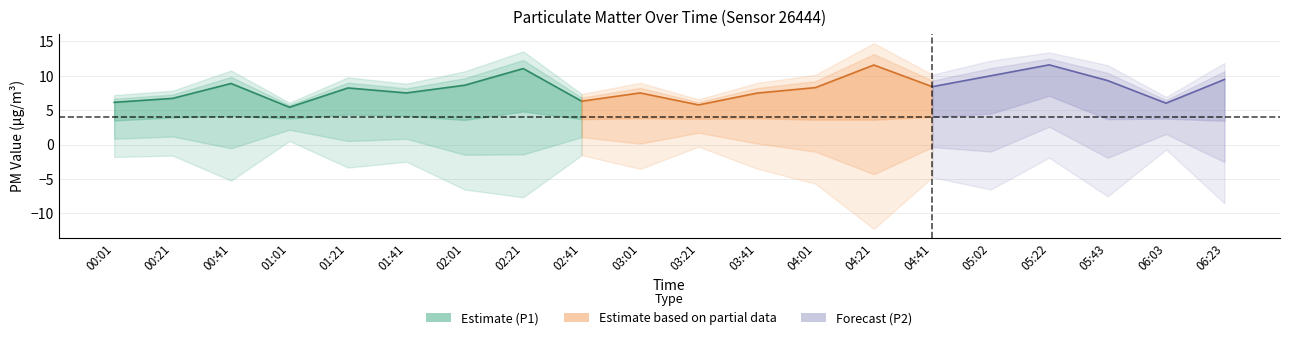

What is the label of the 3rd point from the left?

00:41